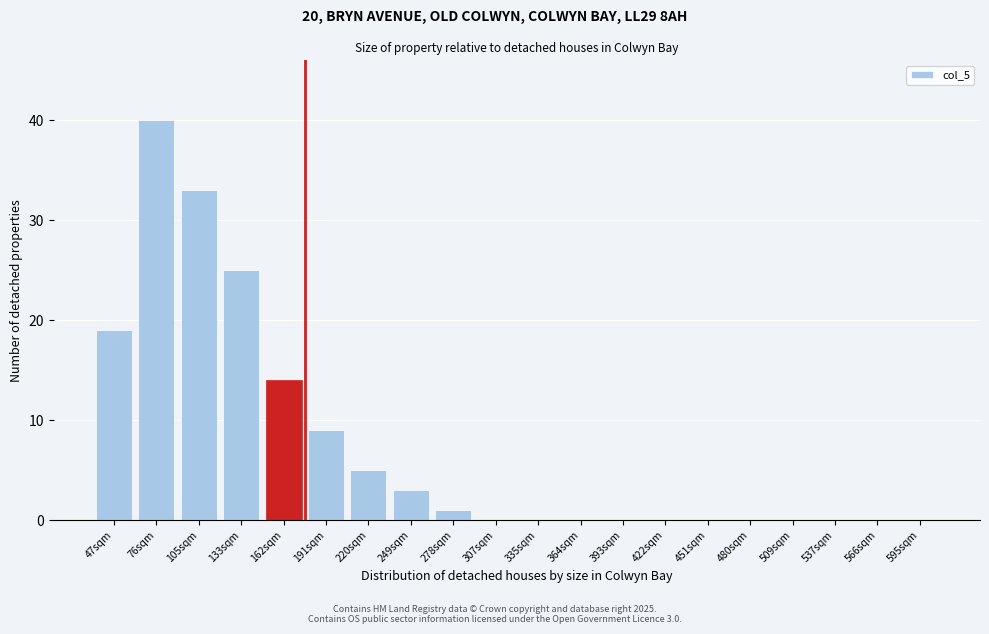

Reading left to right, what are all the values shown in this chart?

47sqm=19	76sqm=40	105sqm=33	133sqm=25	162sqm=14	191sqm=9	220sqm=5	249sqm=3	278sqm=1	307sqm=0	335sqm=0	364sqm=0	393sqm=0	422sqm=0	451sqm=0	480sqm=0	509sqm=0	537sqm=0	566sqm=0	595sqm=0